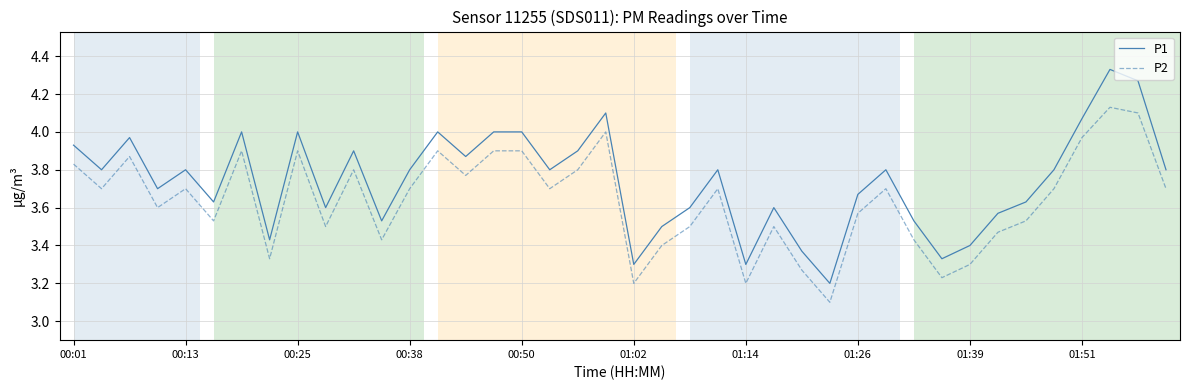

True or false: P2 and P1 cross at least once.

False